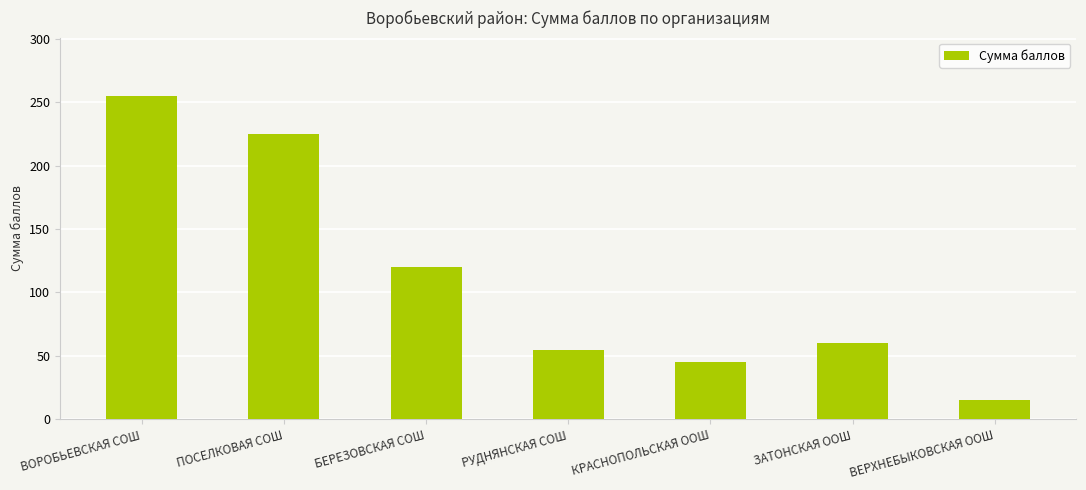

Are the bars horizontal?

No